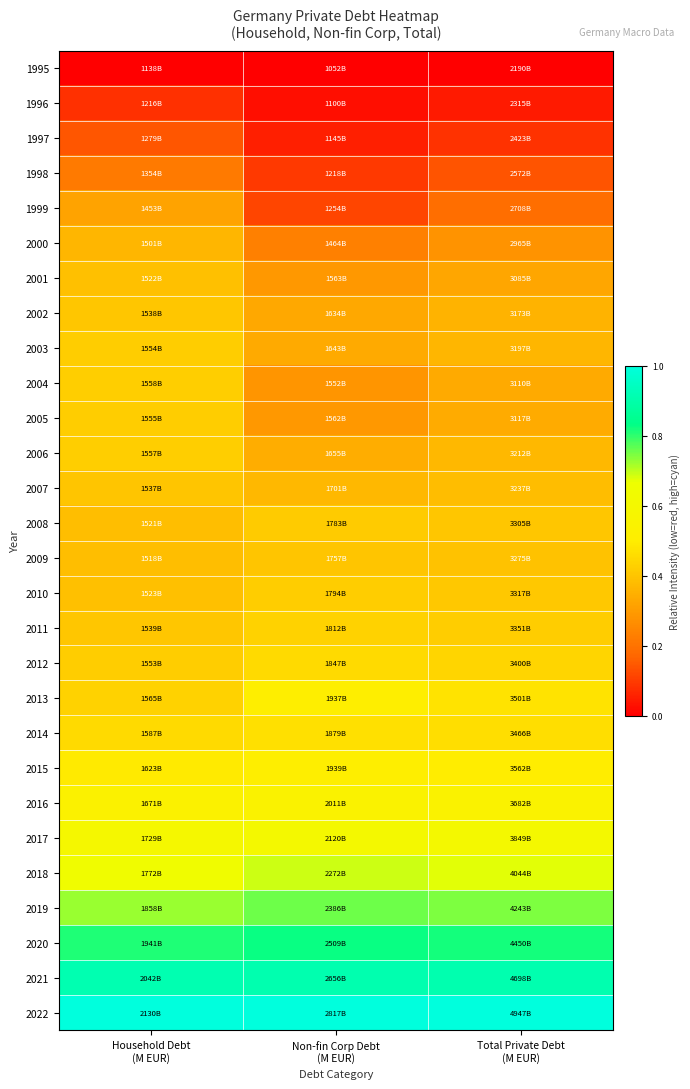

Rank the series at Total Private Debt (M EUR) from highest to lowest value.

2022, 2021, 2020, 2019, 2018, 2017, 2016, 2015, 2013, 2014, 2012, 2011, 2010, 2008, 2009, 2007, 2006, 2003, 2002, 2005, 2004, 2001, 2000, 1999, 1998, 1997, 1996, 1995